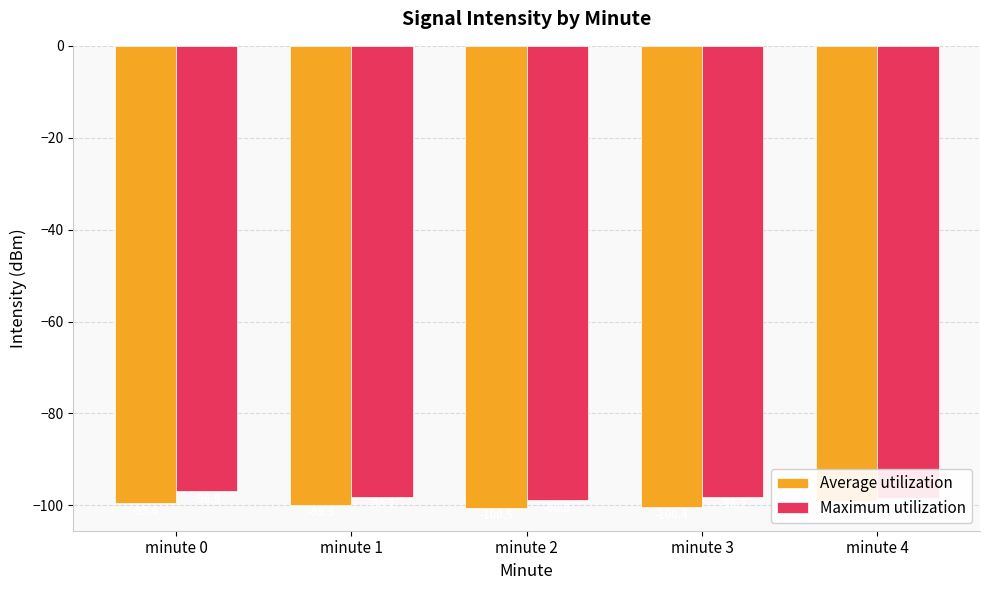

Between minute 2 and minute 4, which series saw the biggest shift?

Average utilization